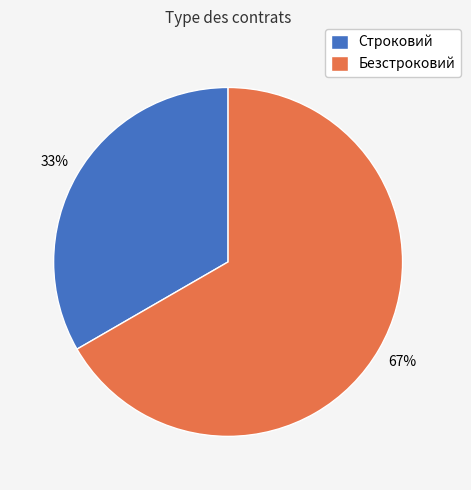

Which slice represents more than half of the pie?

Безстроковий